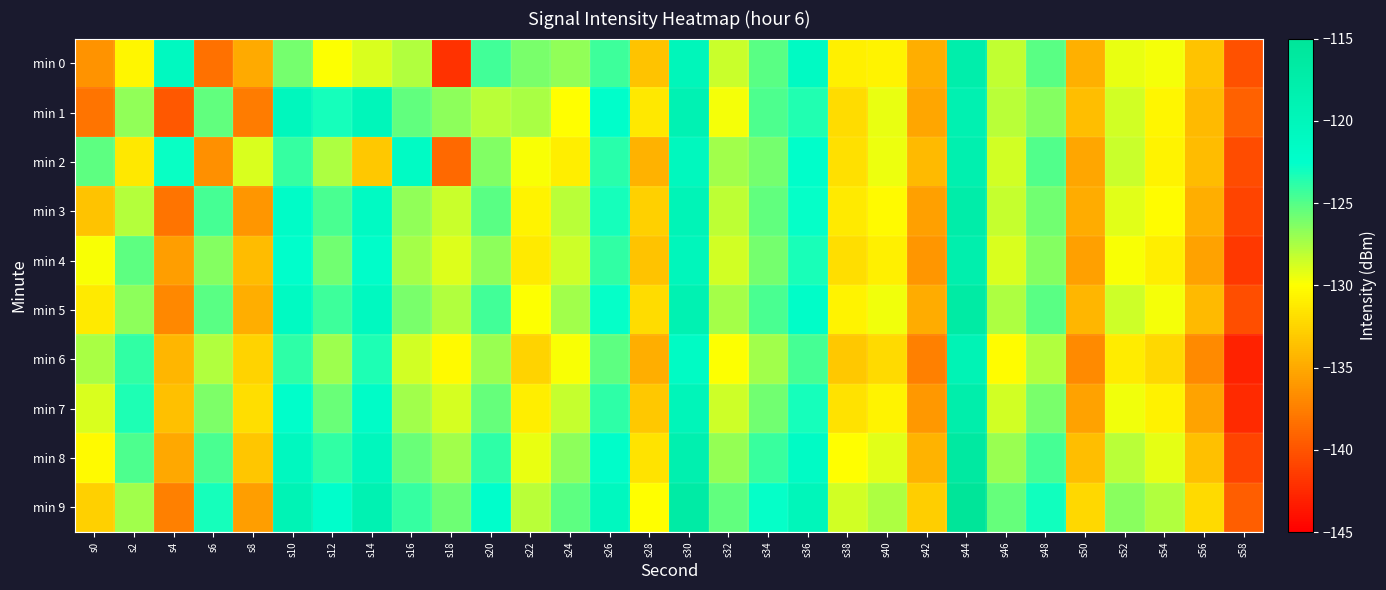

Reading right to left, what are all the values shown in this chart?

min 0: s58=-140.1	s56=-133.5	s54=-129.8	s52=-129.4	s50=-134.6	s48=-125.2	s46=-128.2	s44=-117.8	s42=-134.7	s40=-130.6	s38=-130.9	s36=-121.3	s34=-125.1	s32=-128.4	s30=-119.9	s28=-133.4	s26=-124.3	s24=-126.8	s22=-126.1	s20=-124.5	s18=-142.0	s16=-127.7	s14=-128.9	s12=-129.9	s10=-125.9	s8=-135.0	s6=-138.3	s4=-120.8	s2=-130.5	s0=-136.2
min 1: s58=-139.2	s56=-134.1	s54=-130.5	s52=-128.7	s50=-133.8	s48=-126.4	s46=-127.9	s44=-118.6	s42=-135.2	s40=-129.3	s38=-132.1	s36=-123.5	s34=-124.8	s32=-129.7	s30=-118.9	s28=-131.4	s26=-122.3	s24=-130.1	s22=-127.5	s20=-128.0	s18=-126.7	s16=-125.3	s14=-120.0	s12=-123.1	s10=-120.4	s8=-137.7	s6=-125.4	s4=-139.8	s2=-126.7	s0=-138.1
min 2: s58=-140.5	s56=-133.9	s54=-130.7	s52=-128.4	s50=-135.2	s48=-124.9	s46=-128.6	s44=-118.3	s42=-134.1	s40=-129.5	s38=-131.8	s36=-122.3	s34=-125.9	s32=-127.2	s30=-120.6	s28=-134.5	s26=-123.7	s24=-131.0	s22=-129.8	s20=-126.3	s18=-138.7	s16=-121.4	s14=-133.2	s12=-127.6	s10=-124.1	s8=-128.9	s6=-136.5	s4=-122.8	s2=-131.4	s0=-125.3
min 3: s58=-141.0	s56=-134.7	s54=-130.2	s52=-129.1	s50=-134.9	s48=-125.8	s46=-128.3	s44=-117.4	s42=-135.6	s40=-130.3	s38=-131.2	s36=-122.7	s34=-125.4	s32=-128.1	s30=-119.5	s28=-132.8	s26=-123.2	s24=-127.9	s22=-130.6	s20=-125.1	s18=-128.4	s16=-126.8	s14=-121.3	s12=-124.7	s10=-121.9	s8=-136.1	s6=-124.6	s4=-138.2	s2=-127.8	s0=-133.5
min 4: s58=-141.7	s56=-135.4	s54=-131.0	s52=-129.8	s50=-135.6	s48=-126.4	s46=-128.9	s44=-118.0	s42=-136.2	s40=-130.9	s38=-131.9	s36=-123.3	s34=-126.0	s32=-128.7	s30=-120.1	s28=-133.4	s26=-124.0	s24=-128.5	s22=-131.2	s20=-126.7	s18=-129.0	s16=-127.4	s14=-122.1	s12=-125.8	s10=-122.5	s8=-133.9	s6=-126.4	s4=-135.7	s2=-125.3	s0=-129.8
min 5: s58=-140.4	s56=-134.1	s54=-129.7	s52=-128.5	s50=-134.3	s48=-125.1	s46=-127.6	s44=-116.7	s42=-134.9	s40=-129.6	s38=-130.6	s36=-122.0	s34=-124.7	s32=-127.4	s30=-118.8	s28=-132.1	s26=-122.7	s24=-127.2	s22=-129.9	s20=-124.4	s18=-127.7	s16=-126.1	s14=-120.8	s12=-124.3	s10=-121.2	s8=-134.8	s6=-125.1	s4=-137.0	s2=-126.7	s0=-131.2
min 6: s58=-143.0	s56=-136.8	s54=-132.3	s52=-131.1	s50=-136.9	s48=-127.7	s46=-130.2	s44=-119.3	s42=-137.5	s40=-132.2	s38=-133.2	s36=-124.6	s34=-127.3	s32=-130.0	s30=-121.4	s28=-134.7	s26=-125.3	s24=-129.8	s22=-132.5	s20=-127.0	s18=-130.3	s16=-128.7	s14=-123.4	s12=-127.1	s10=-123.8	s8=-132.5	s6=-127.7	s4=-134.3	s2=-124.0	s0=-127.5
min 7: s58=-142.5	s56=-135.3	s54=-130.8	s52=-129.6	s50=-135.4	s48=-126.1	s46=-128.6	s44=-117.8	s42=-136.0	s40=-130.7	s38=-131.7	s36=-123.1	s34=-125.8	s32=-128.5	s30=-119.9	s28=-133.2	s26=-123.8	s24=-128.3	s22=-131.0	s20=-125.5	s18=-128.8	s16=-127.2	s14=-121.9	s12=-125.6	s10=-122.3	s8=-131.9	s6=-126.2	s4=-133.7	s2=-123.4	s0=-128.9
min 8: s58=-140.9	s56=-133.7	s54=-129.2	s52=-128.0	s50=-133.8	s48=-124.5	s46=-127.0	s44=-116.2	s42=-134.4	s40=-129.1	s38=-130.1	s36=-121.5	s34=-124.2	s32=-126.9	s30=-118.3	s28=-131.6	s26=-122.2	s24=-126.7	s22=-129.4	s20=-123.9	s18=-127.2	s16=-125.6	s14=-120.3	s12=-124.0	s10=-120.7	s8=-133.3	s6=-124.7	s4=-135.1	s2=-124.8	s0=-130.3
min 9: s58=-139.4	s56=-132.2	s54=-127.7	s52=-126.5	s50=-132.3	s48=-123.0	s46=-125.5	s44=-114.7	s42=-132.9	s40=-127.6	s38=-128.6	s36=-120.0	s34=-122.7	s32=-125.4	s30=-116.8	s28=-130.1	s26=-120.7	s24=-125.2	s22=-127.9	s20=-122.4	s18=-125.7	s16=-124.1	s14=-118.8	s12=-122.5	s10=-119.2	s8=-135.7	s6=-123.2	s4=-137.5	s2=-127.2	s0=-132.7